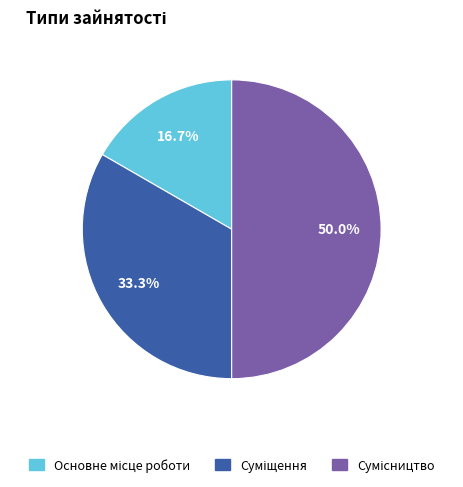

Is it true that Сумісництво is 50% of the pie?

True